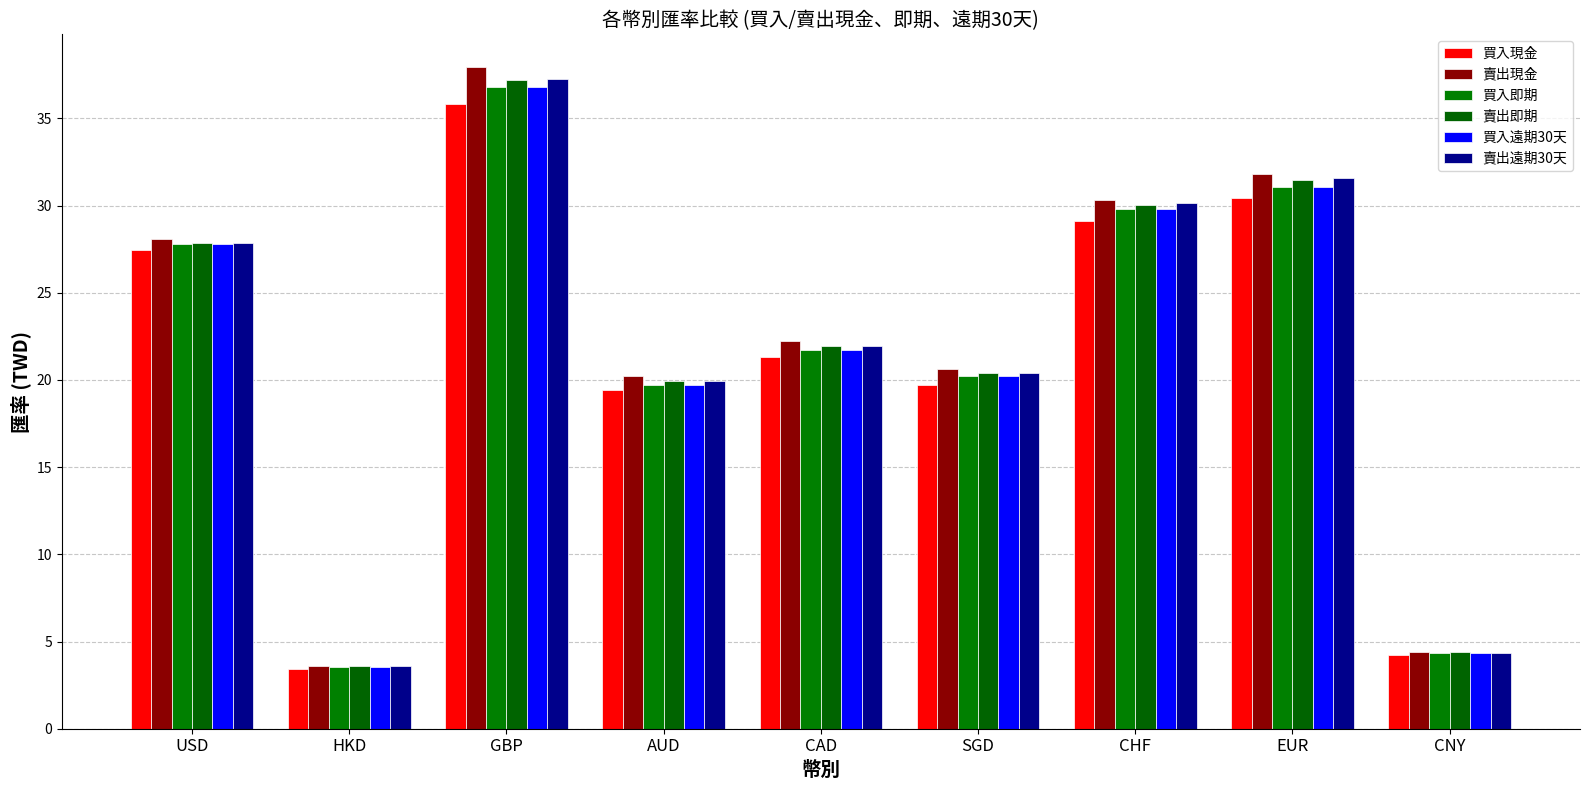

What is the average value of the 買入現金 series?

21.2